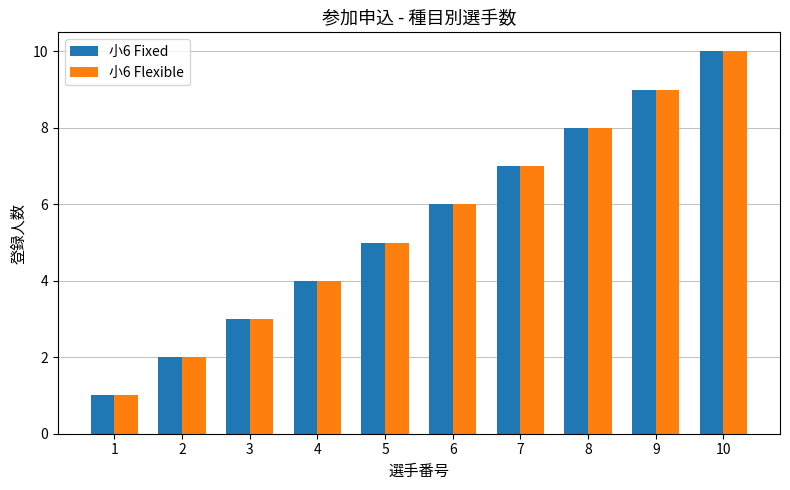

Is it true that 小6 Fixed equals 4 at 2?

False